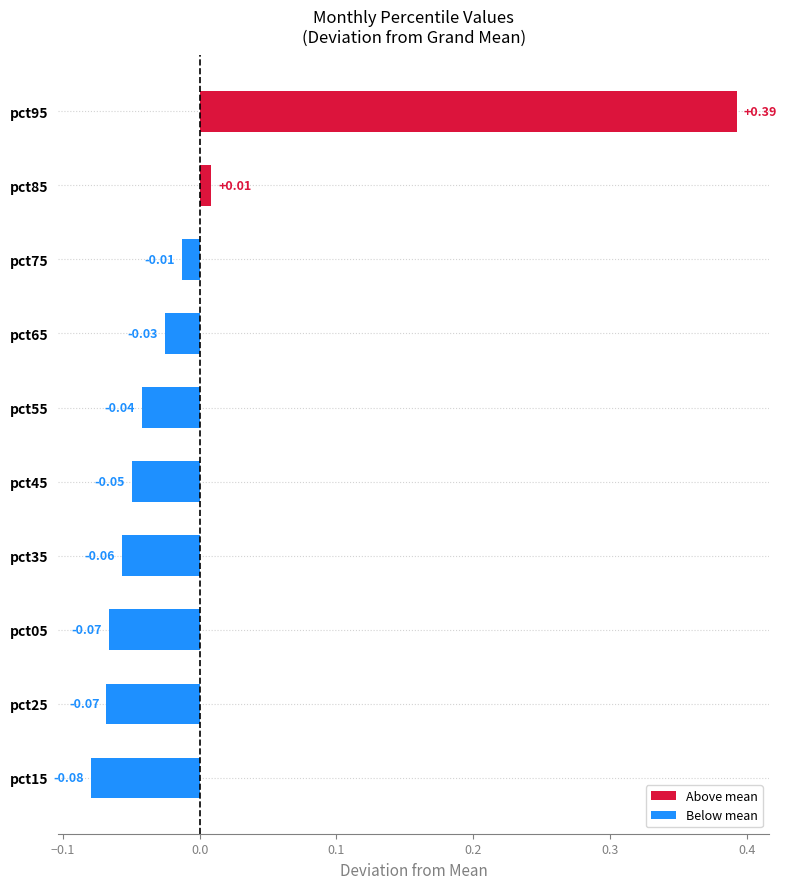

How many bars are there in total?

10